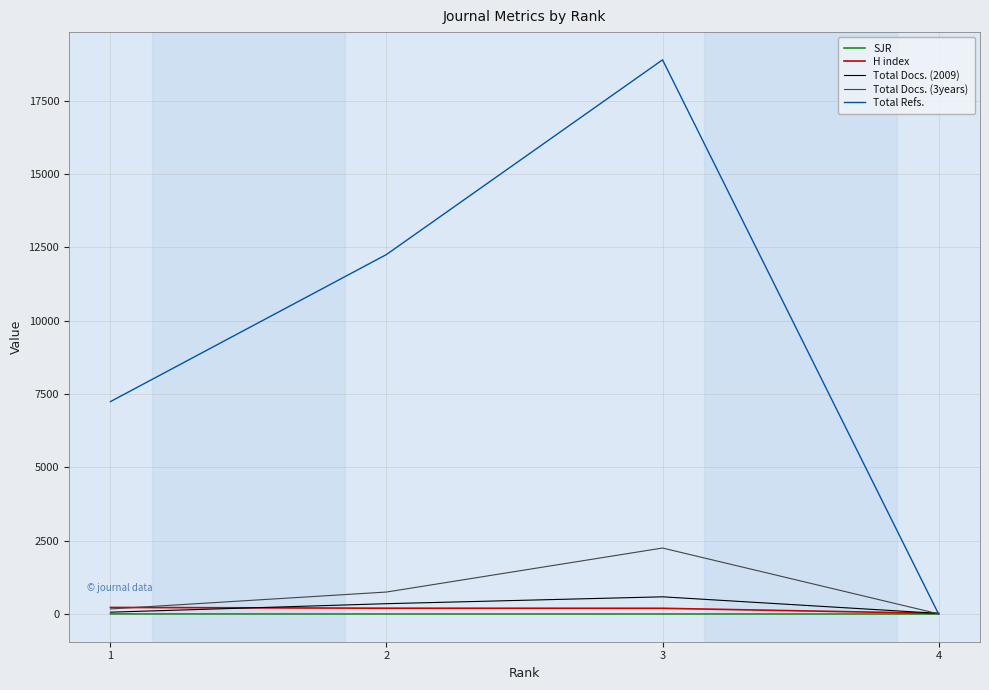

How many lines are shown in the chart?

5